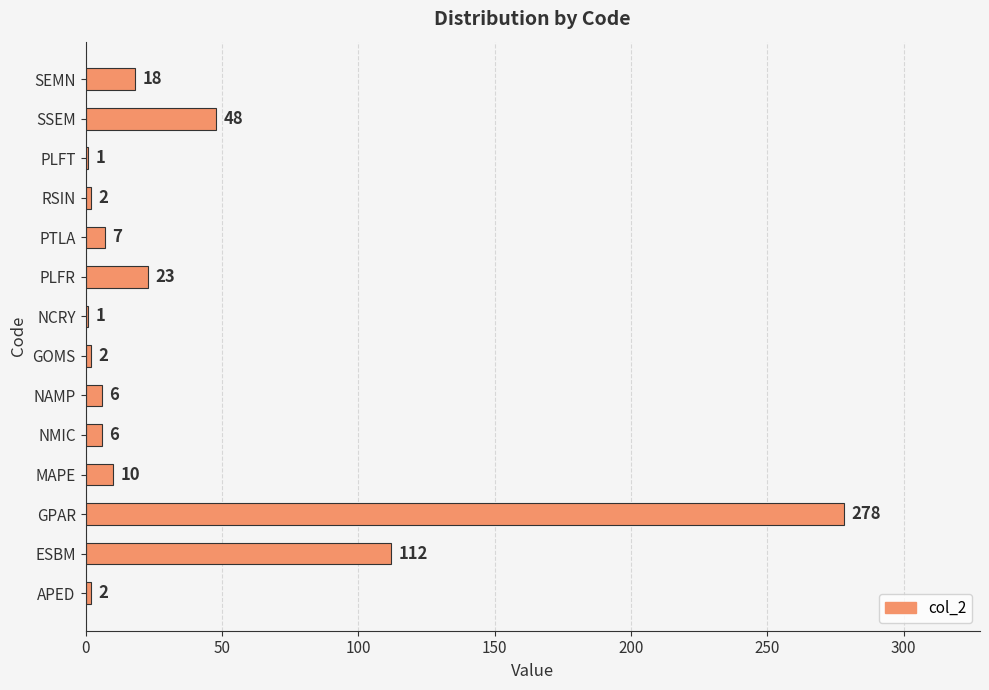

Is it true that the value at PTLA is 7?

True